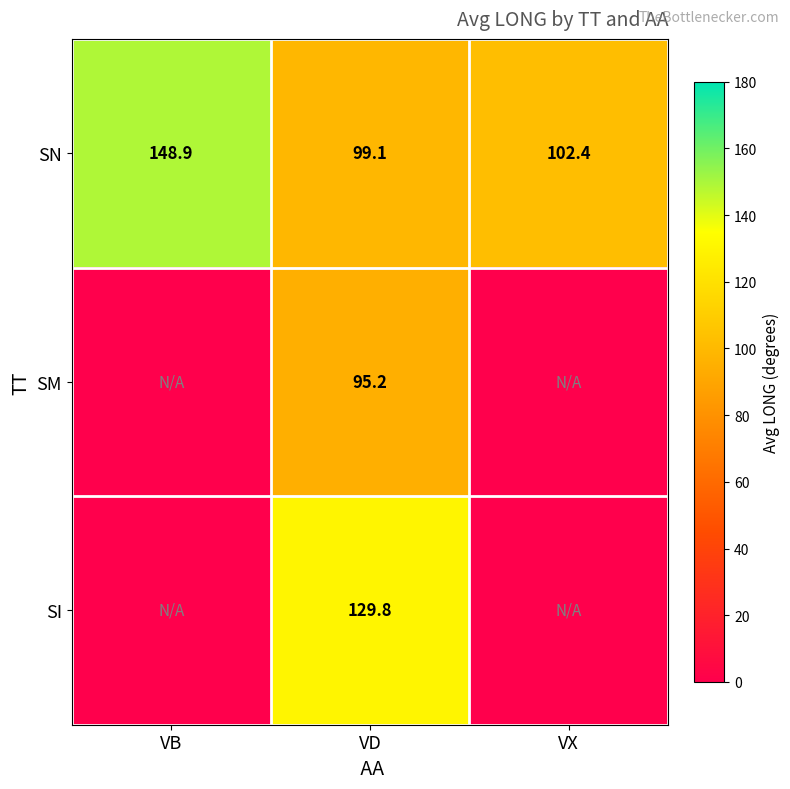

Is it true that SN equals 44.0 at VX?

False